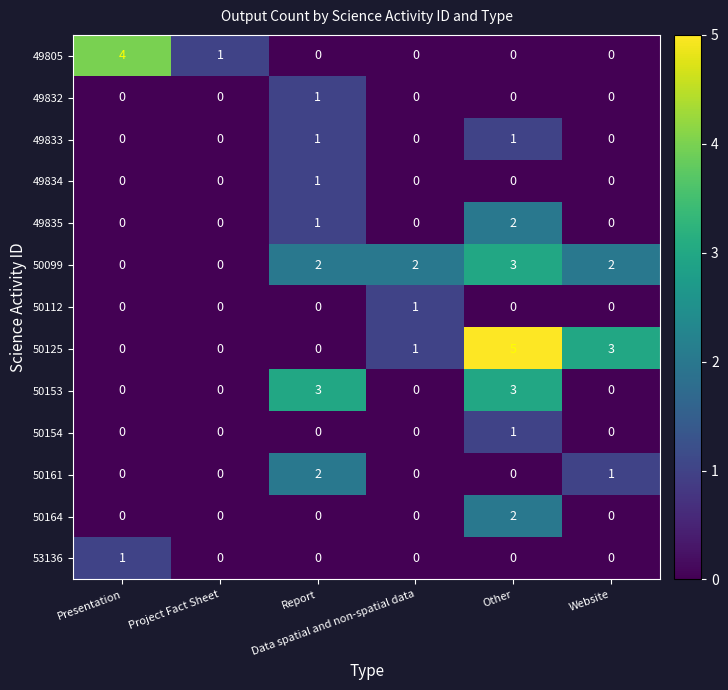

At how many categories does at least one series exceed 0?

6